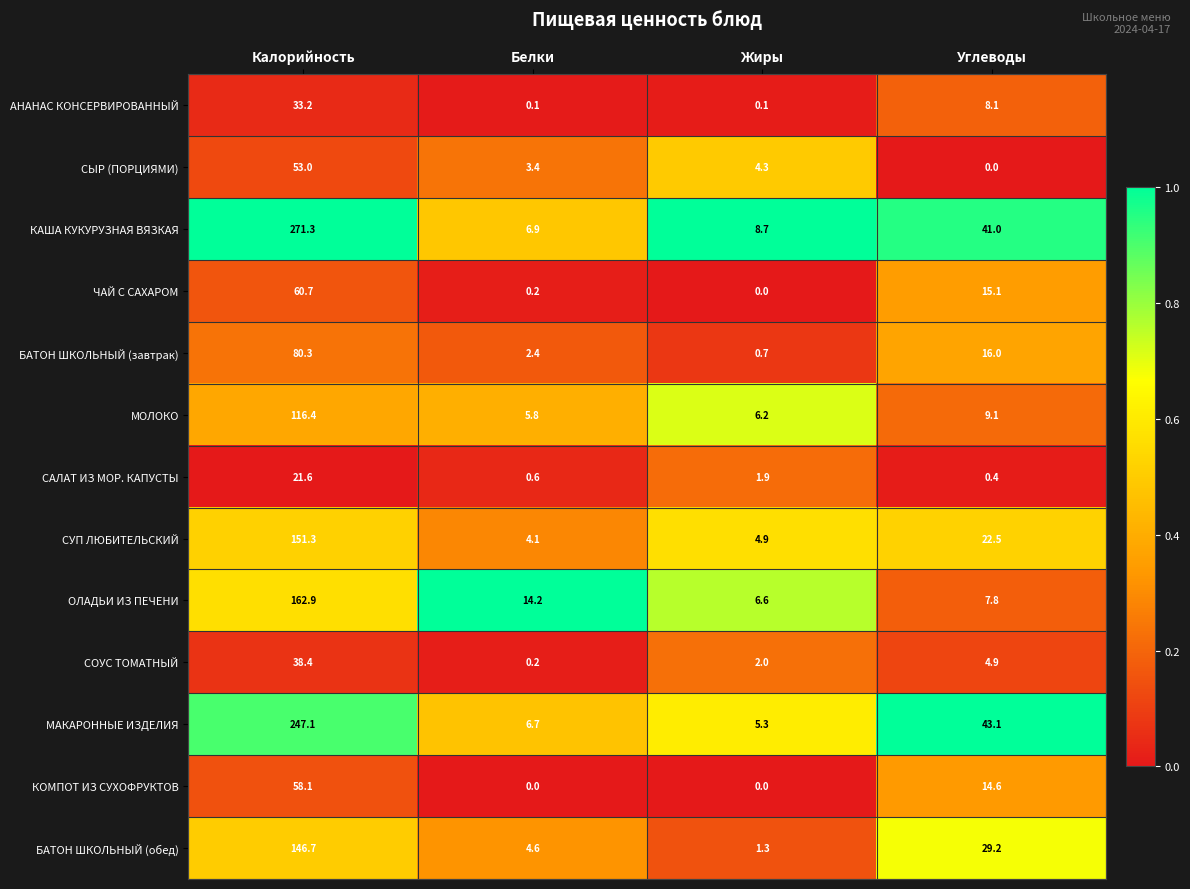

List the labels in order of МАКАРОННЫЕ ИЗДЕЛИЯ value, smallest first.

Жиры, Белки, Углеводы, Калорийность